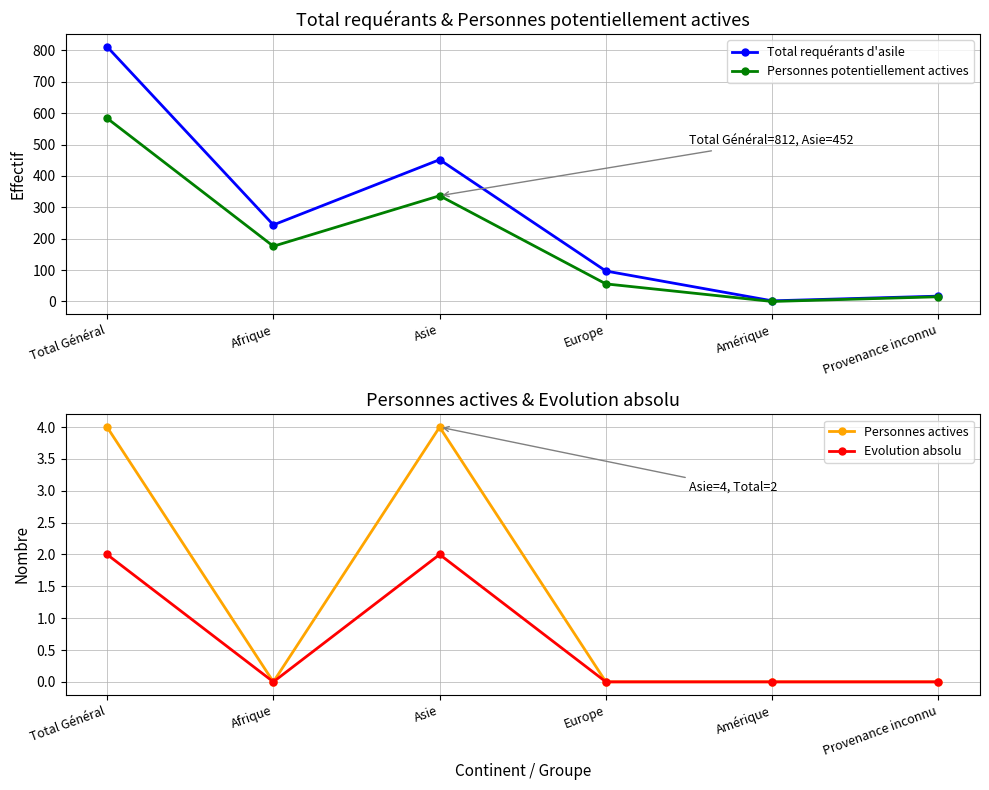

What is the difference between the highest and lowest values at Asie?

450